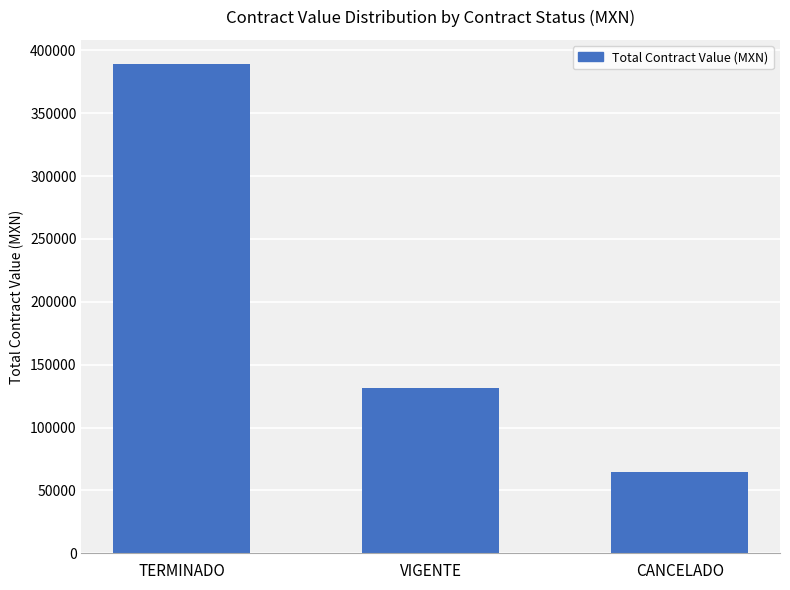

At which category does the chart reach its minimum across all series?

CANCELADO